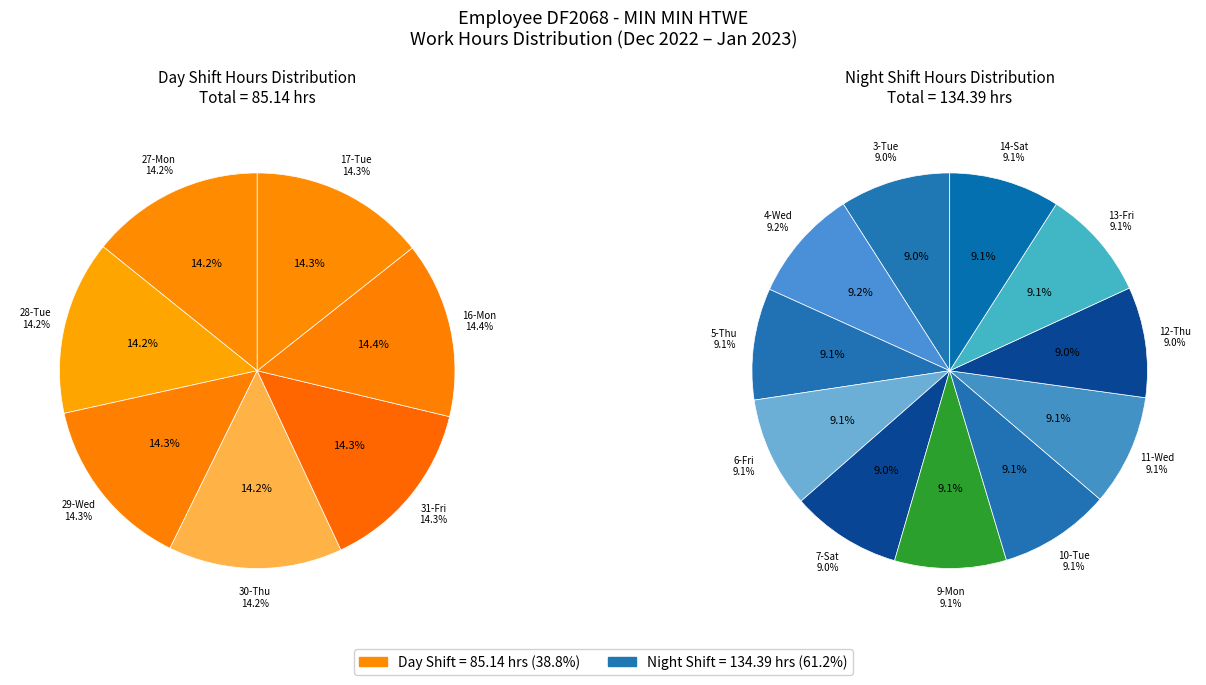

How much of the chart is everything except 30-Thu?

94.5%